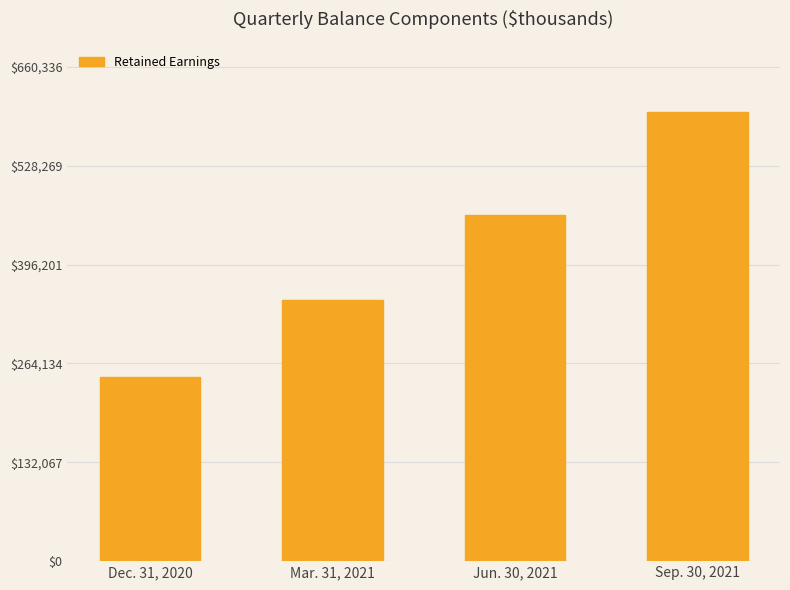

Reading left to right, transcribe all the data shown in this chart.

Dec. 31, 2020=246242	Mar. 31, 2021=348403	Jun. 30, 2021=462132	Sep. 30, 2021=600306